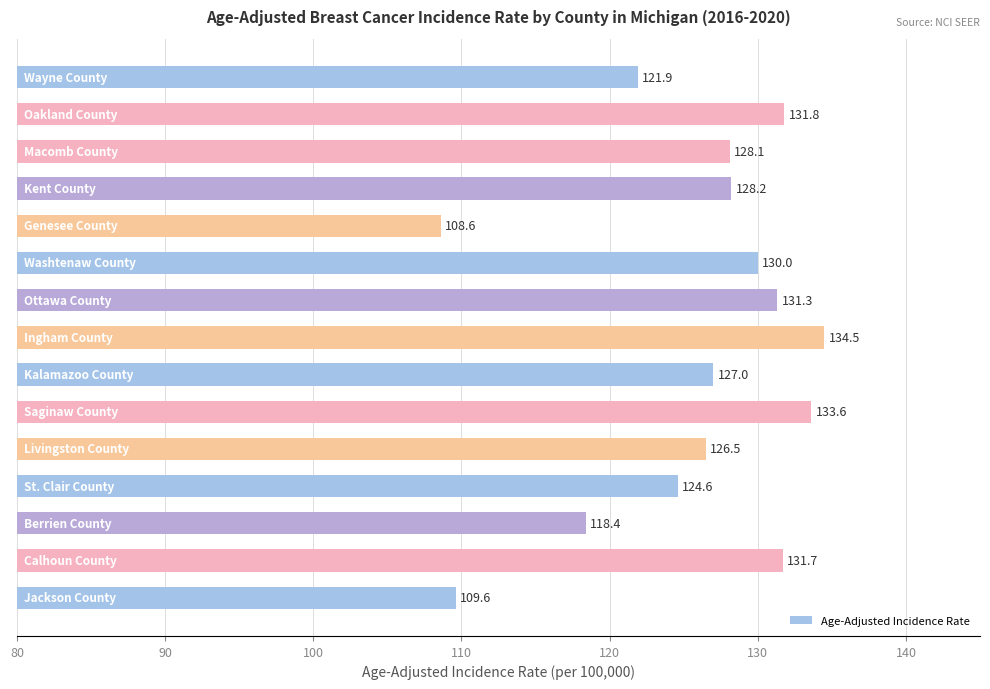

What is the average value?

125.7